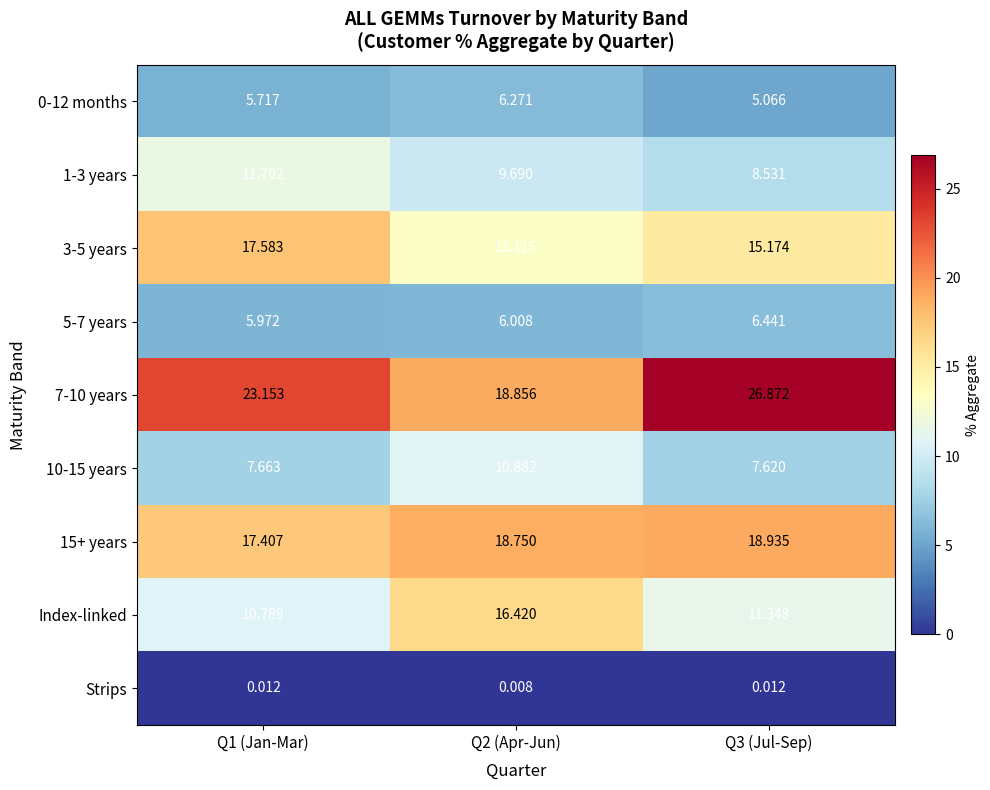

How many series are shown in this chart?

9